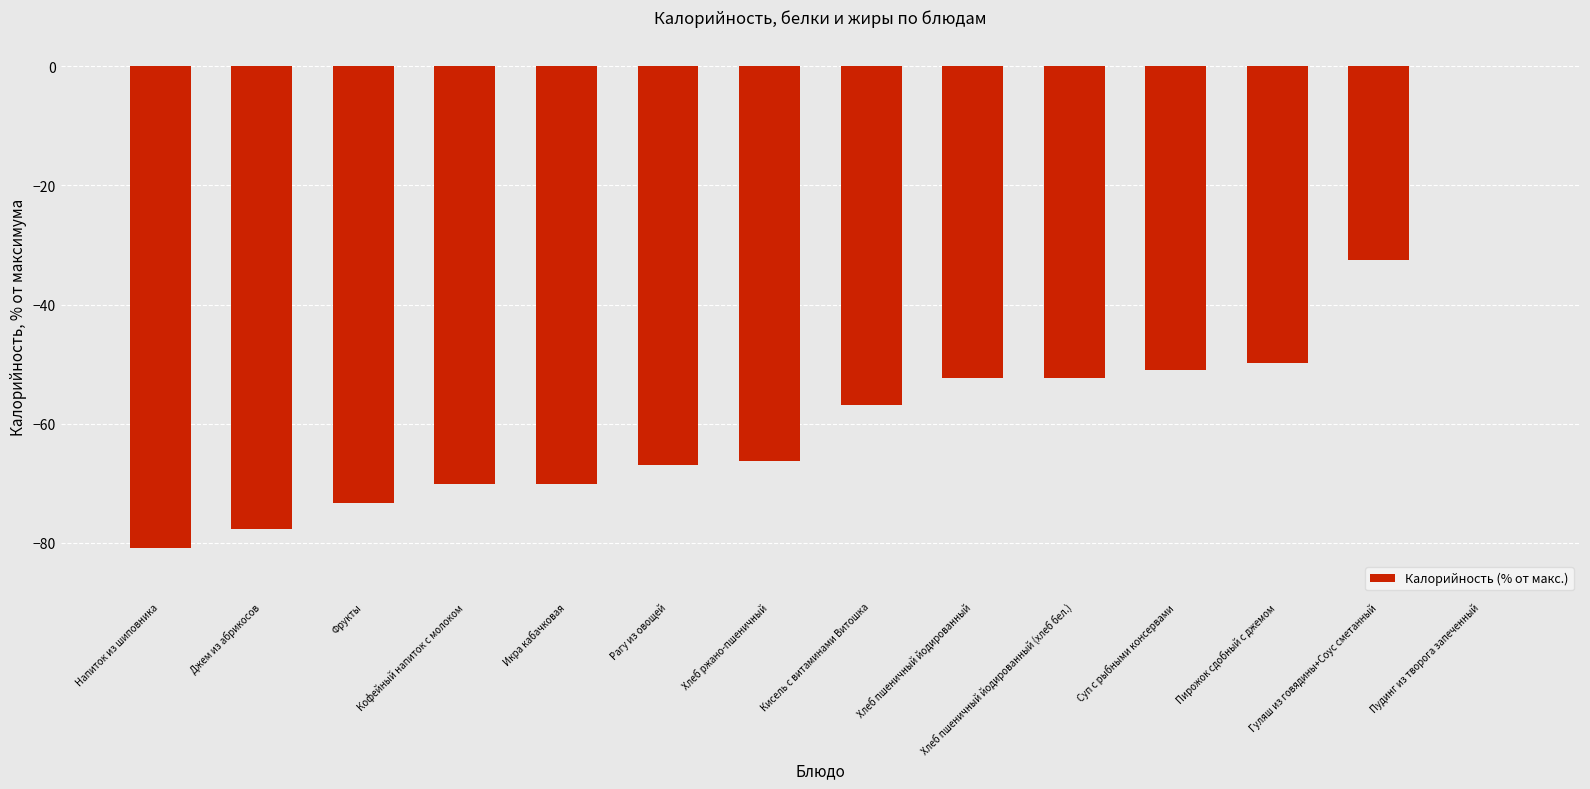

Which category has the highest value across all series?

Пудинг из творога запеченный